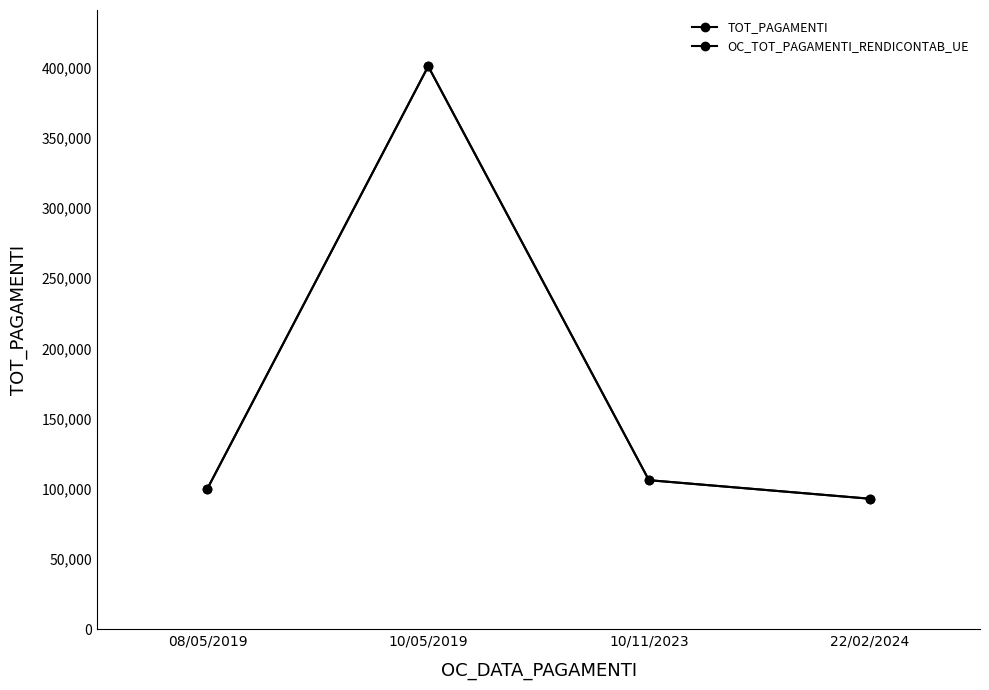

Is it true that OC_TOT_PAGAMENTI_RENDICONTAB_UE equals 400816.0 at 10/05/2019?

True